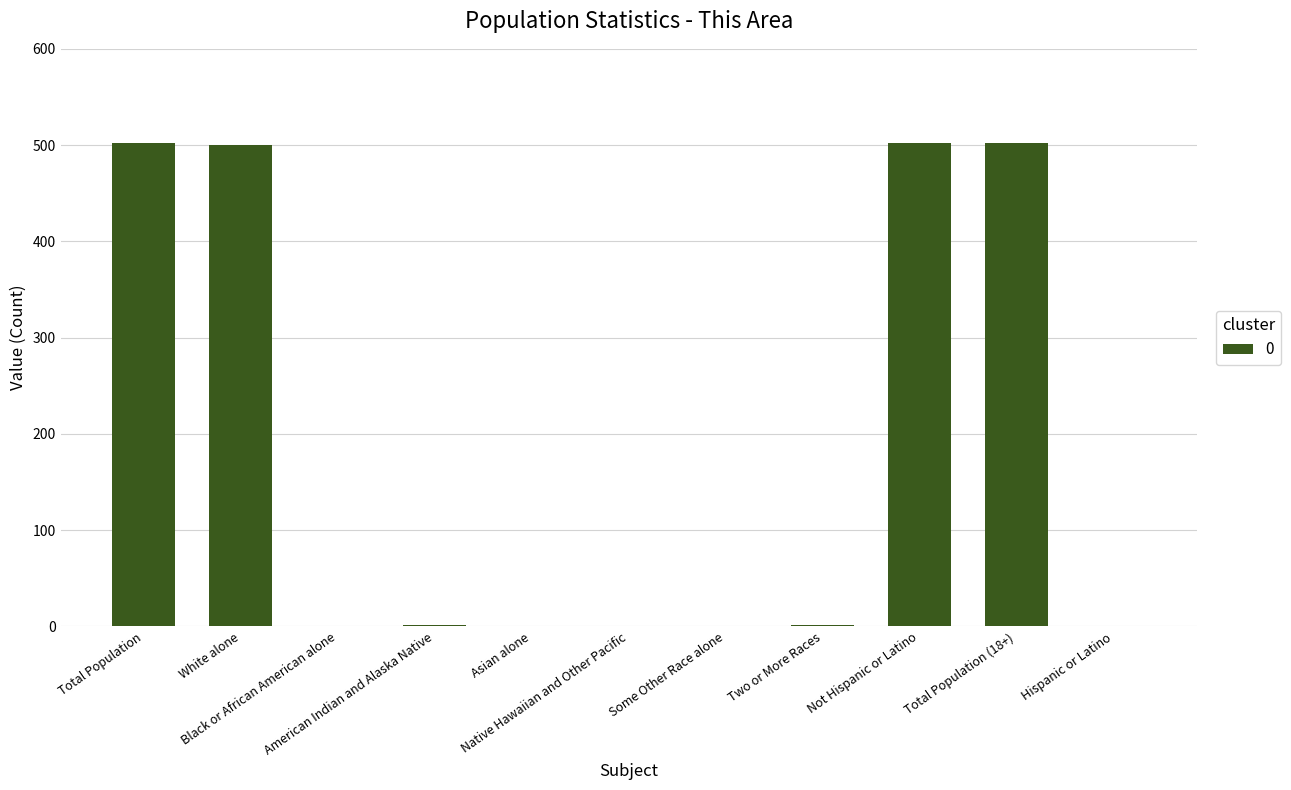

Is it true that the value at Native Hawaiian and Other Pacific is -292?

False